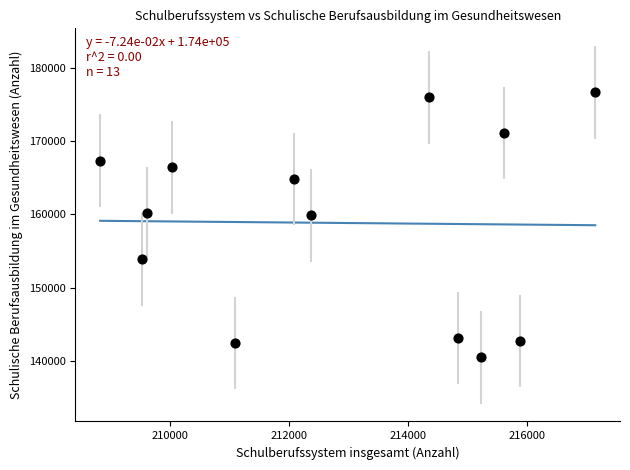

What is the range of Y values (max minus min)?

36148.0